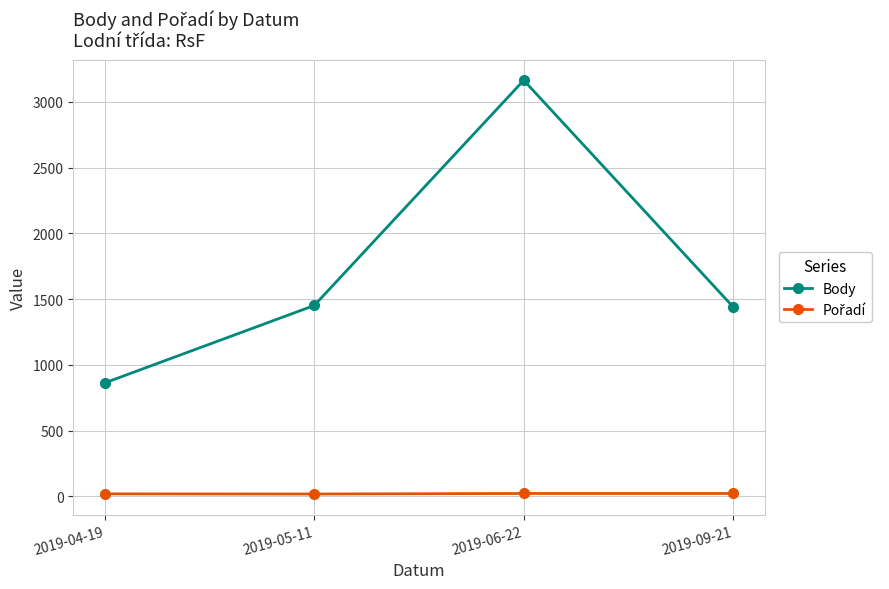

Which series changed the most between 2019-05-11 and 2019-06-22?

Body